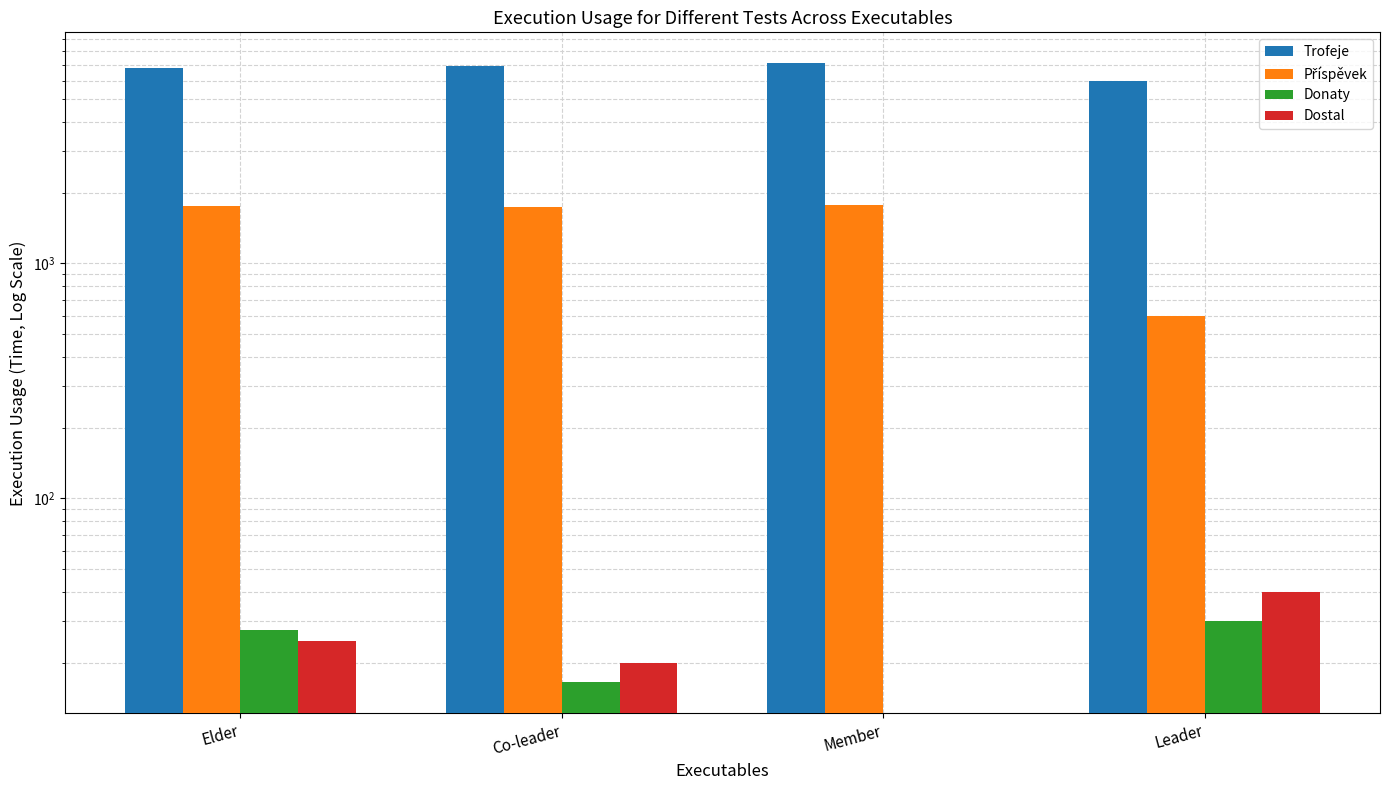

What position from the left is Leader?

4